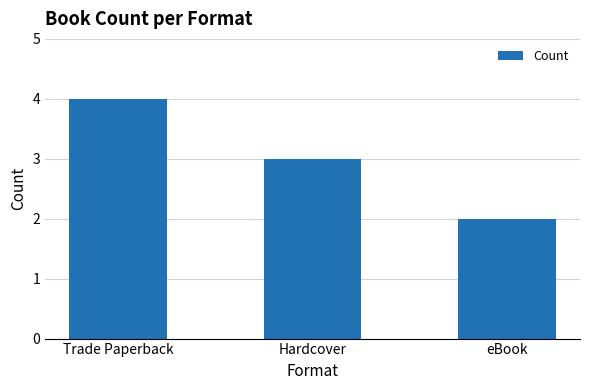

Rank the categories by value from highest to lowest.

Trade Paperback, Hardcover, eBook